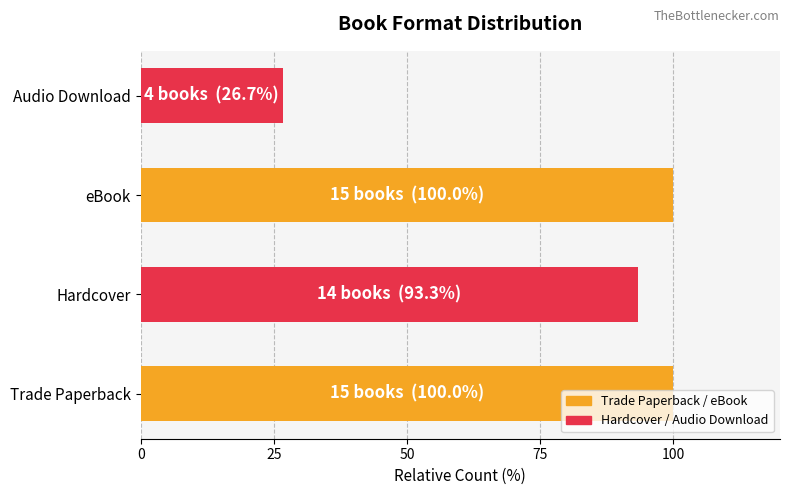

What is the average value?

80.0